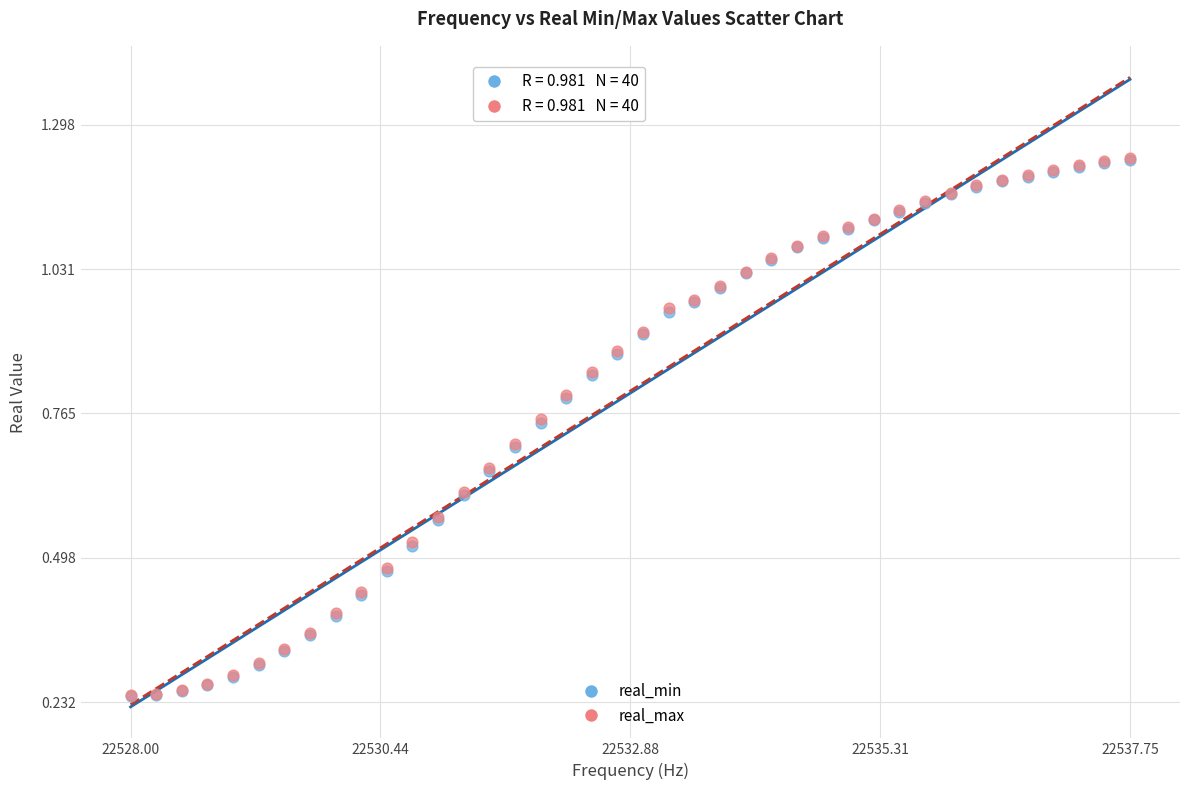

What are all the series names shown in the legend?

real_min, real_max